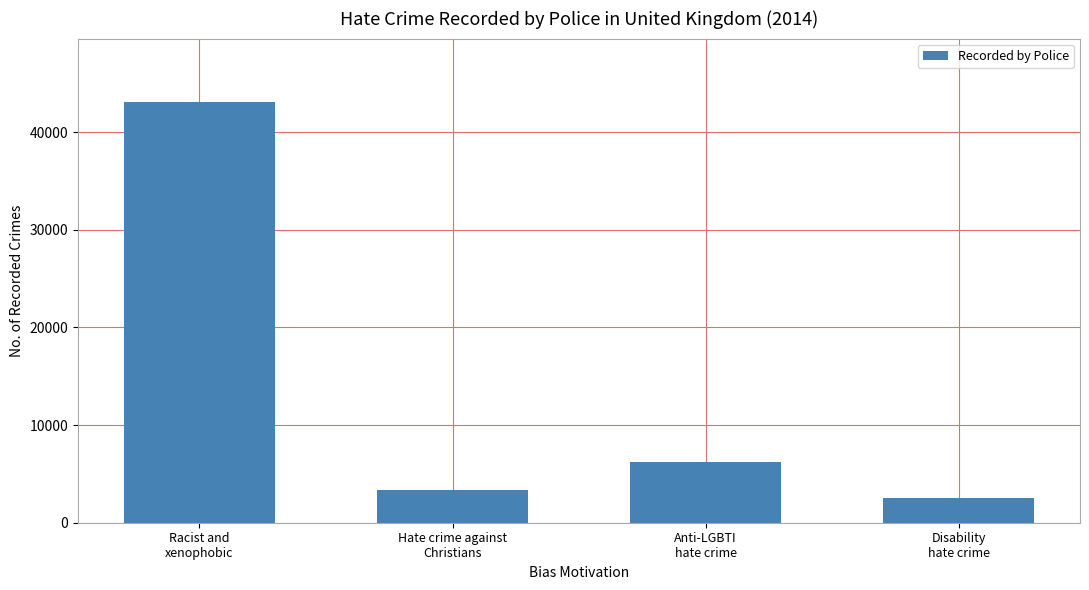

What position from the right is Racist and
xenophobic?

4